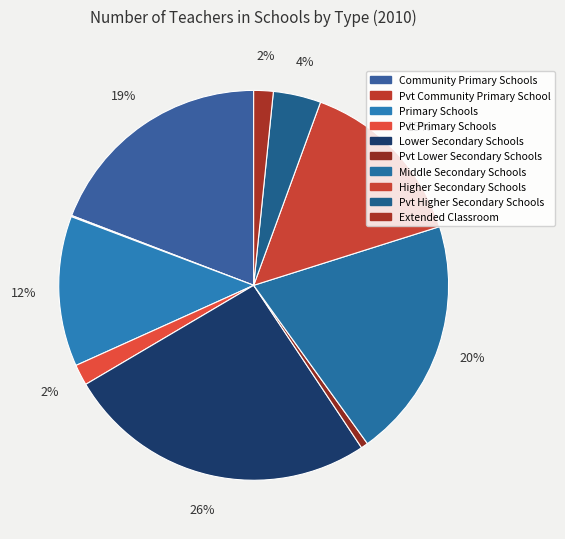

Does Pvt Higher Secondary Schools account for over 50% of the chart?

No